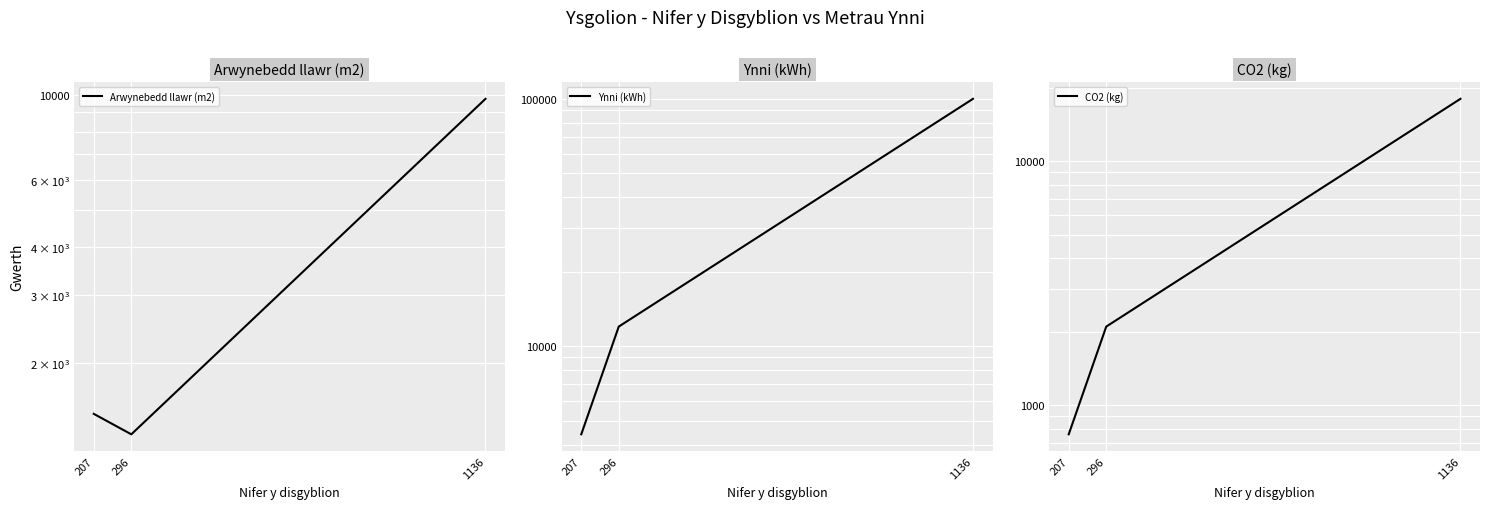

What is the maximum value for CO2 (kg)?

18000